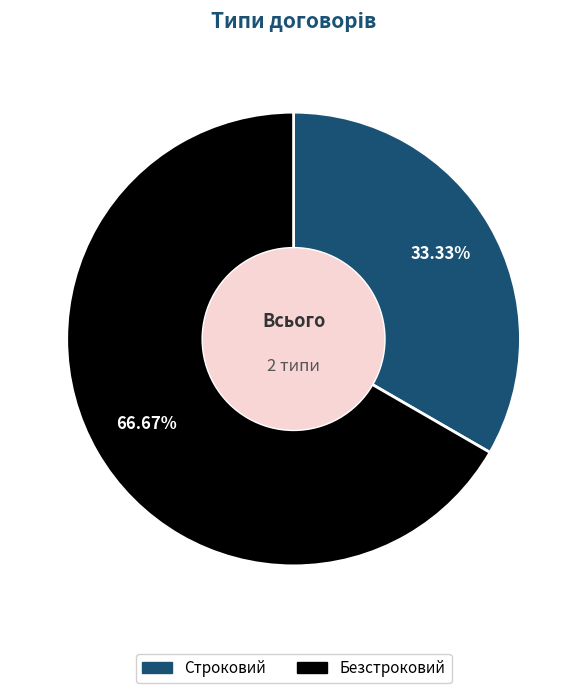

Rank the categories by value from highest to lowest.

Безстроковий, Строковий